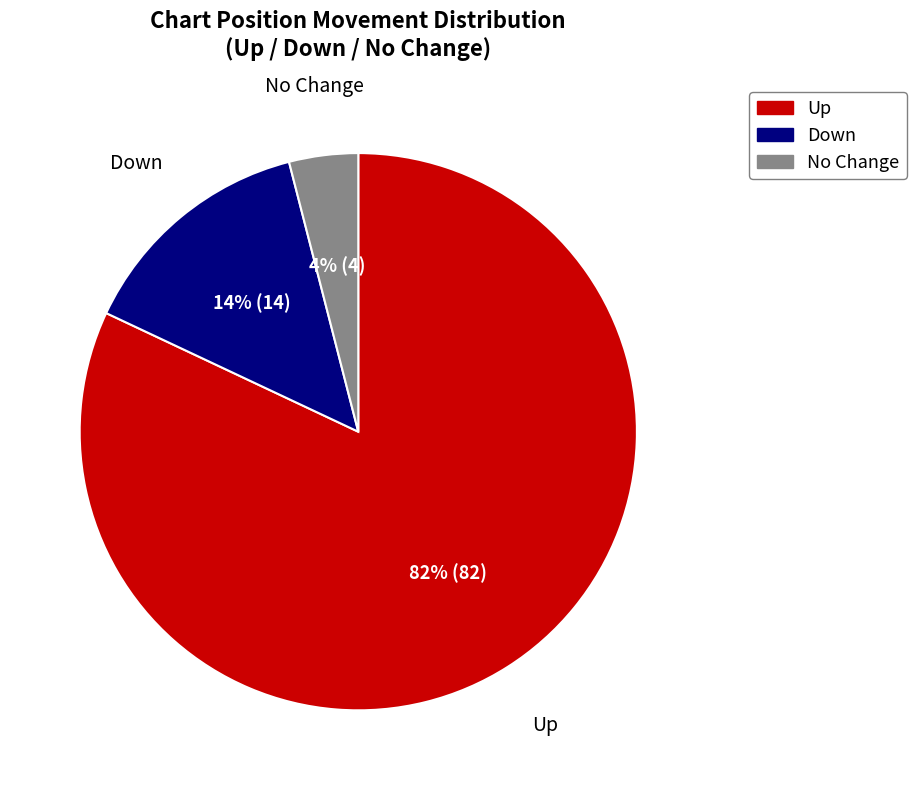

To the nearest percent, what is the difference between the largest and smallest slice percentages?

78%